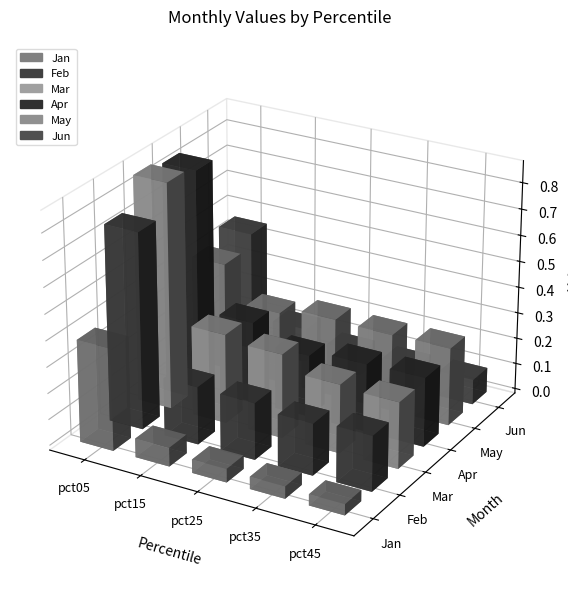

What is the approximate value of Feb at pct25?

0.2